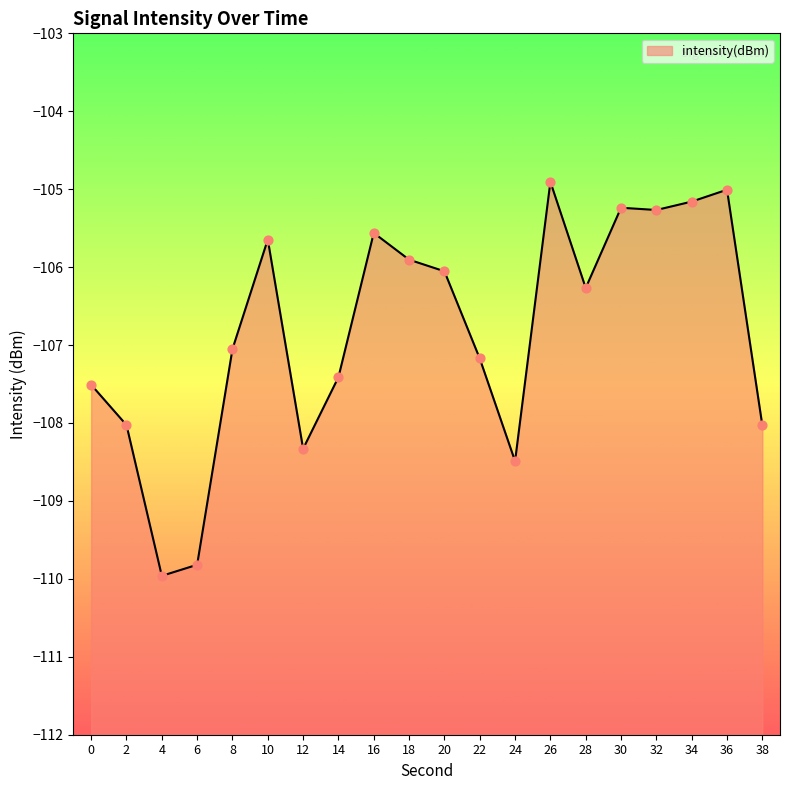

Between 14 and 28, which is larger?

28